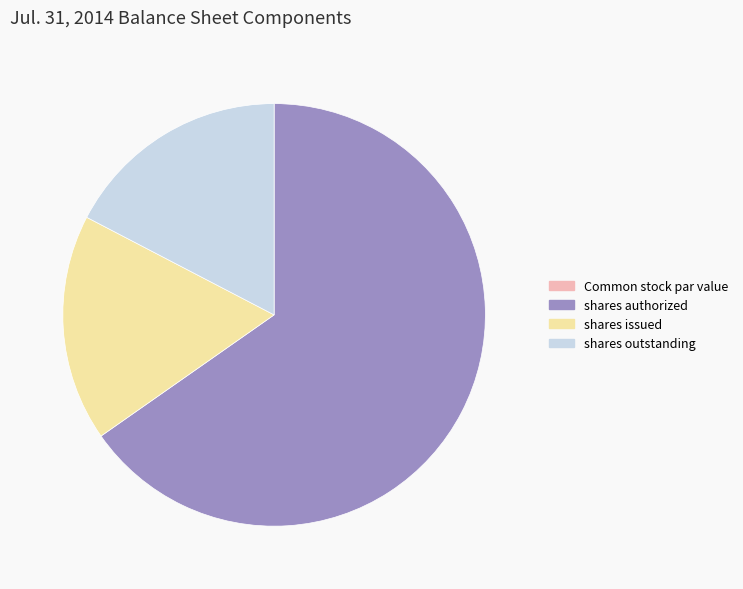

Does any single category account for the majority?

Yes